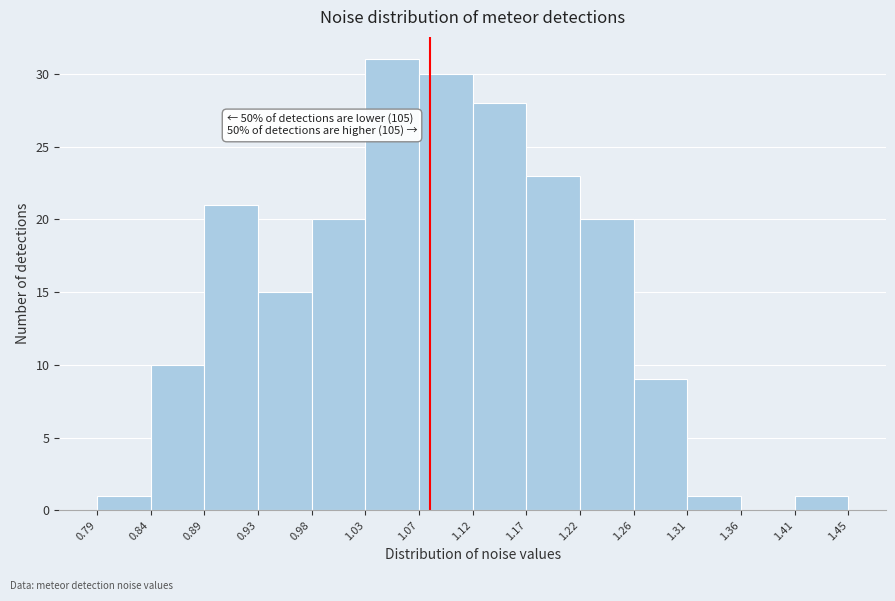

Over which range of the x-axis is the bar tallest?

1.03 to 1.07